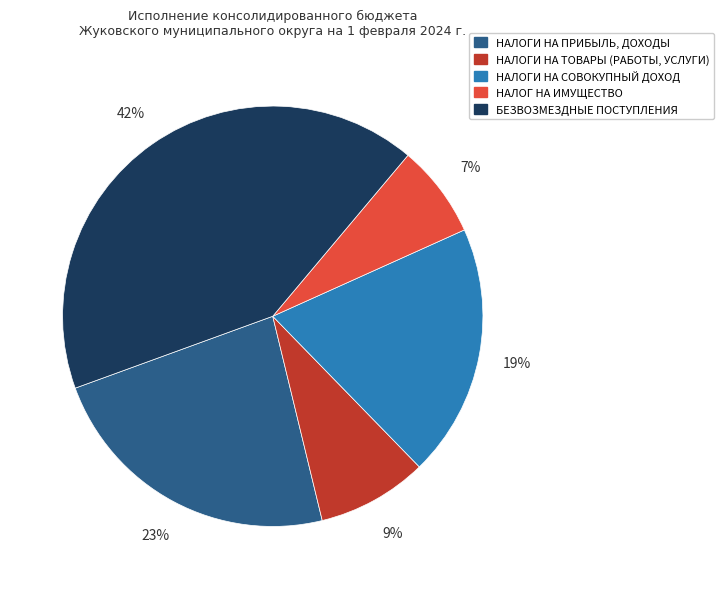

Which category has the biggest portion of the pie?

БЕЗВОЗМЕЗДНЫЕ ПОСТУПЛЕНИЯ